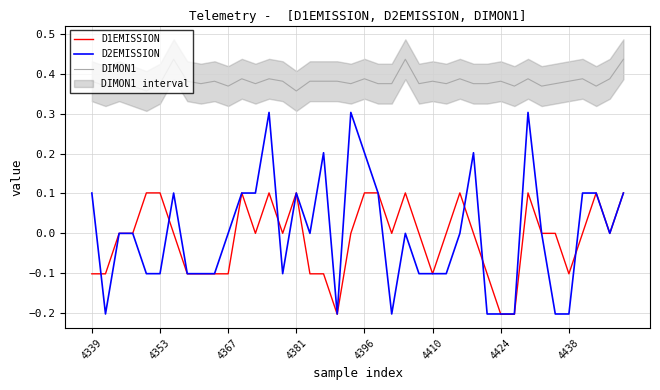

What is the difference between the second highest and minimum values in the D1EMISSION series?

0.3